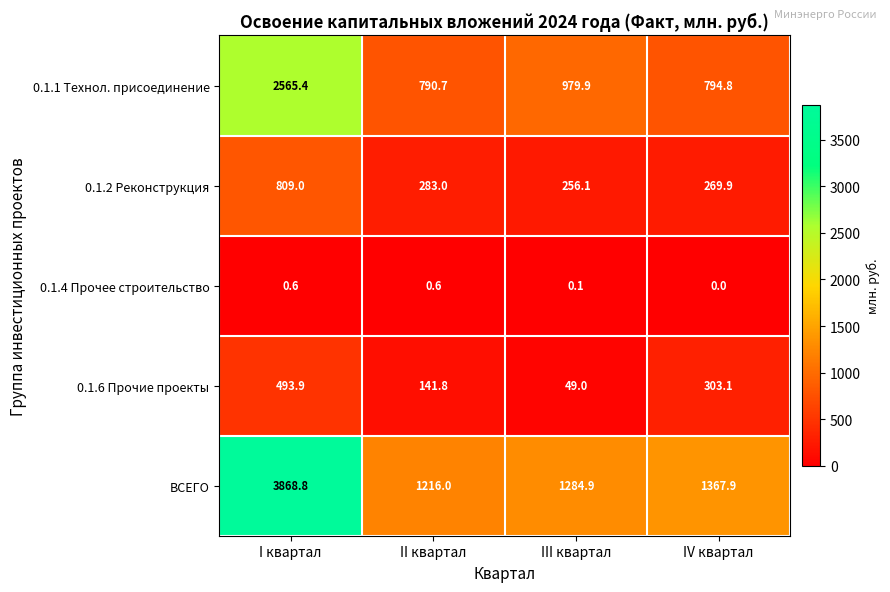

How many distinct data groups are displayed?

5